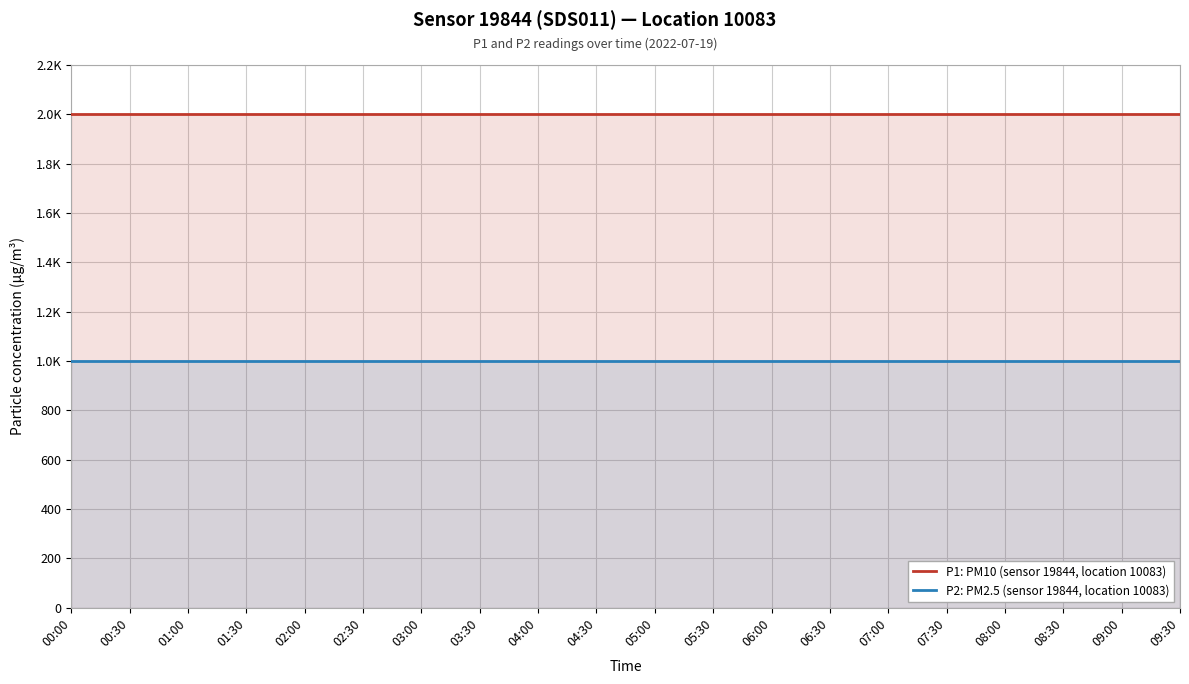

How many lines are shown in the chart?

2